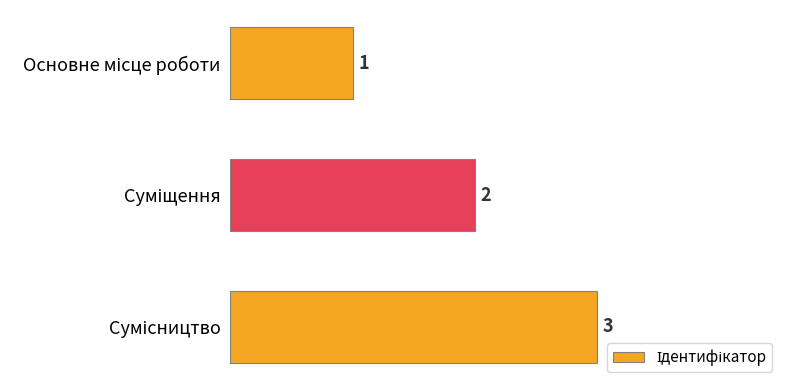

What is the sum of all values?

6